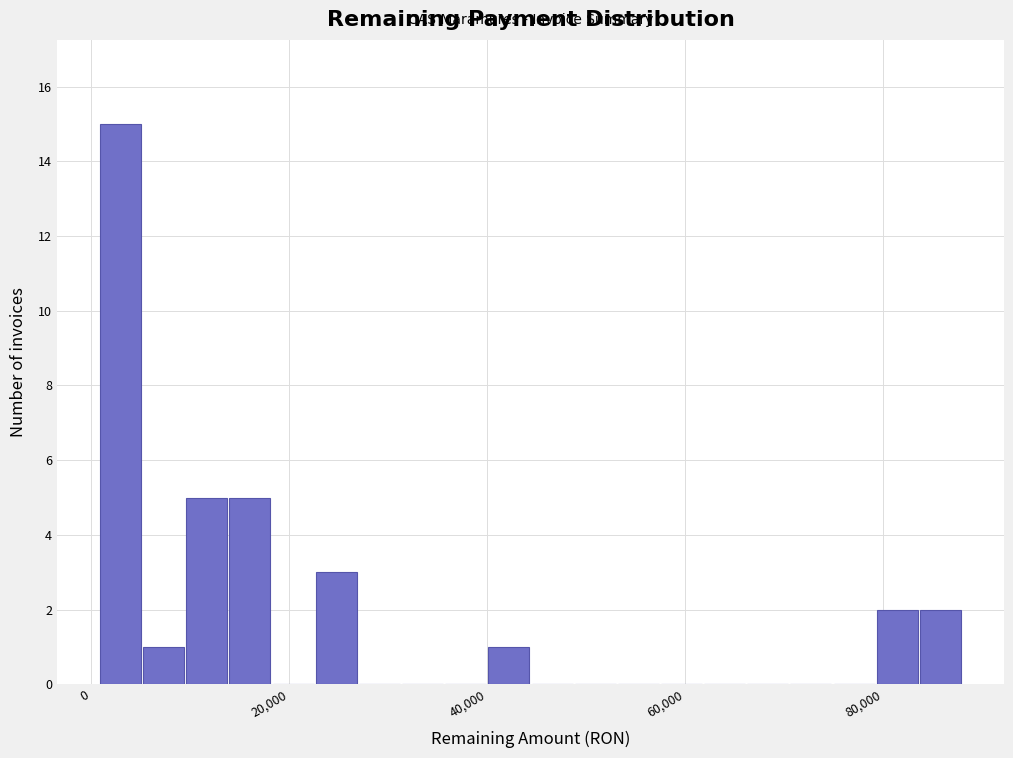

Read against the x-axis, roughly where is the centre of the tallest bar?

2000